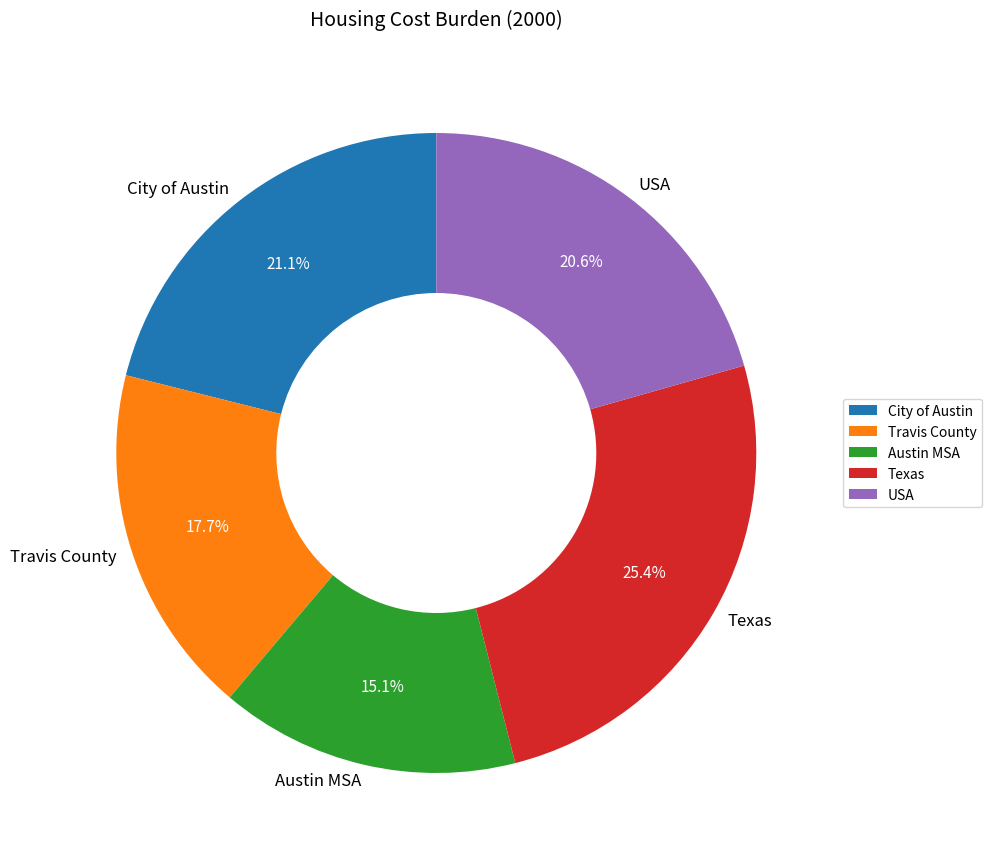

What is the smallest slice in the pie chart?

Austin MSA